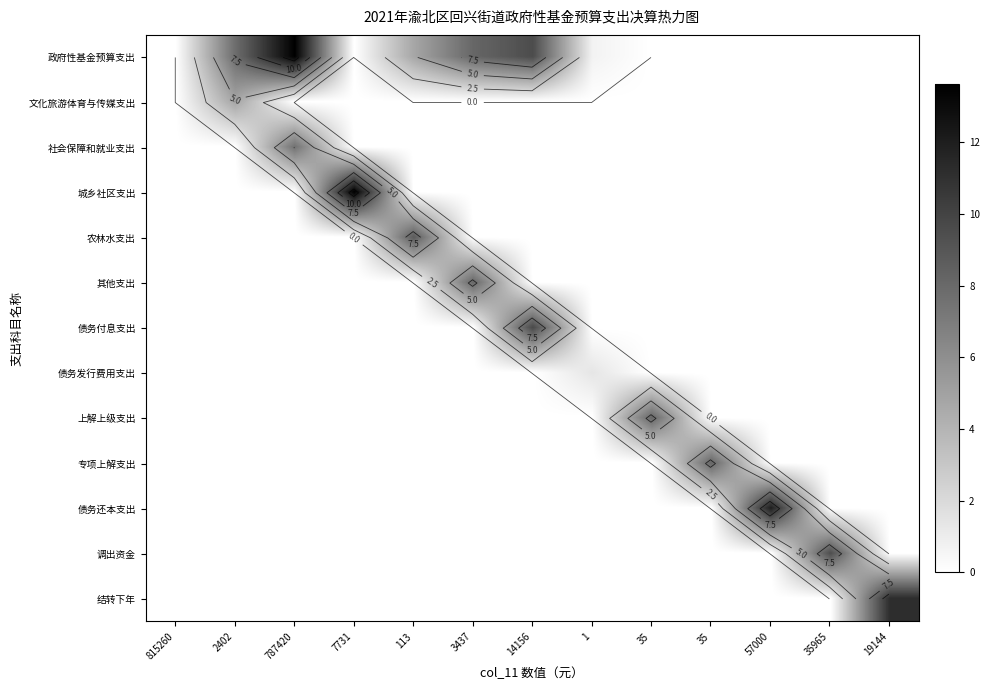

Is it true that 债务发行费用支出 equals 0.0 at 787420?

True